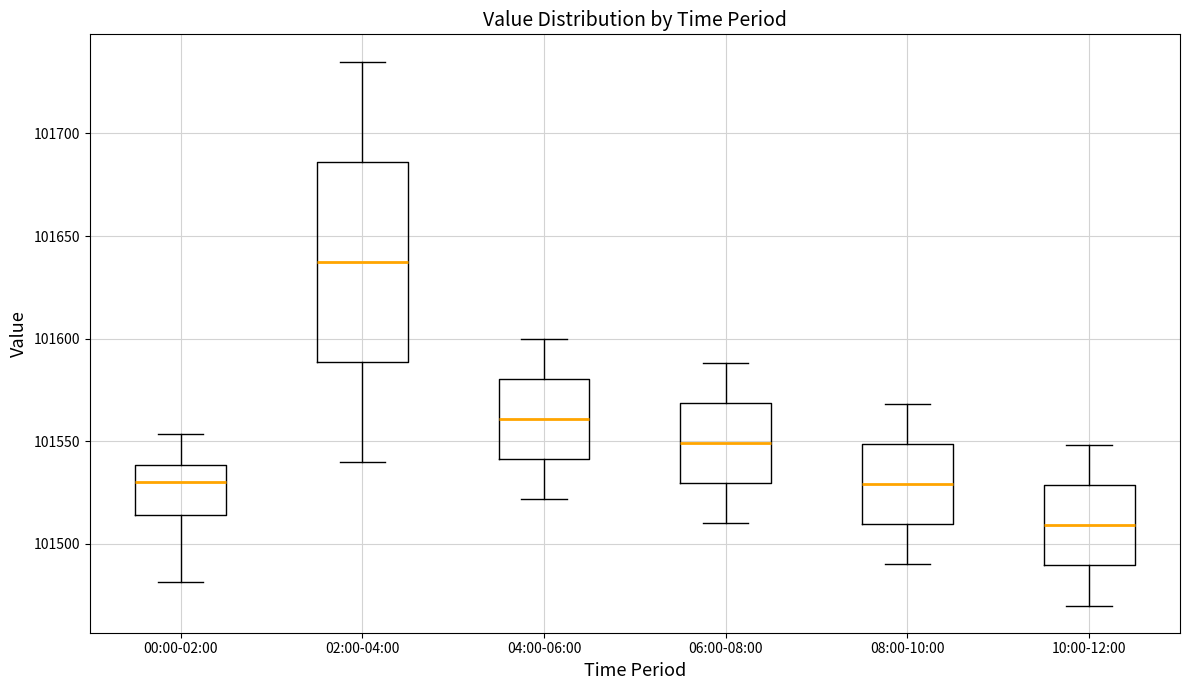

Reading left to right, read every box against the y-axis: the position of its median line, the range the box covers, and the ends of its whiskers. The values are not printed on the chart, so give them approximately, as read against the axis.

00:00-02:00: median 101530, box 101515 to 101540, whiskers 101480 to 101555
02:00-04:00: median 101640, box 101590 to 101685, whiskers 101540 to 101735
04:00-06:00: median 101560, box 101540 to 101580, whiskers 101520 to 101600
06:00-08:00: median 101550, box 101530 to 101570, whiskers 101510 to 101590
08:00-10:00: median 101530, box 101510 to 101550, whiskers 101490 to 101570
10:00-12:00: median 101510, box 101490 to 101530, whiskers 101470 to 101550